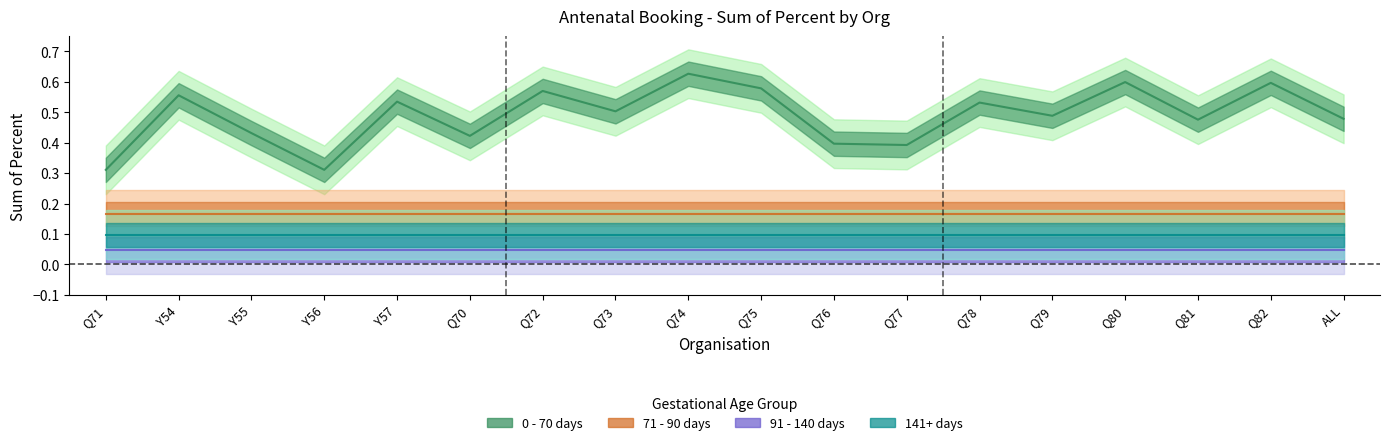

Is the value of 0 - 70 days at Q77 greater than the value of 91 - 140 days at Q70?

Yes